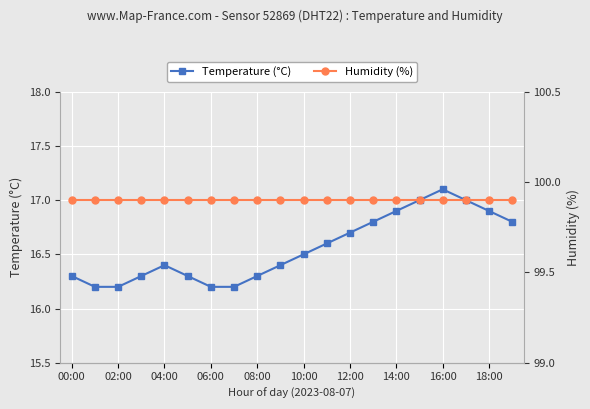

True or false: Humidity (%) has more than 2 interior local peaks.

False